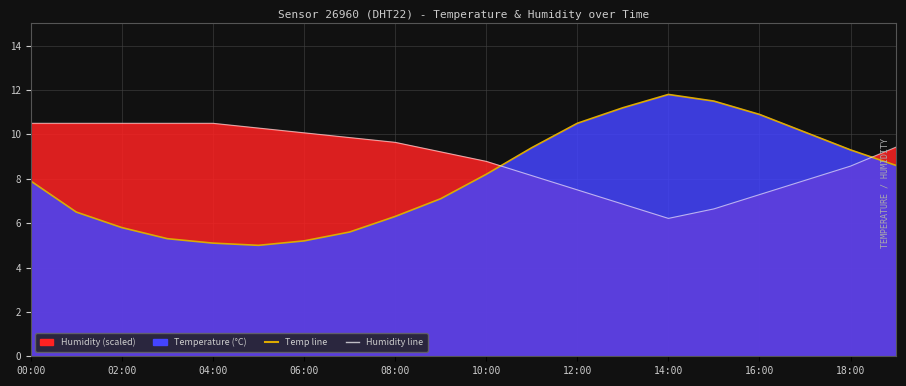

How many lines are shown in the chart?

2